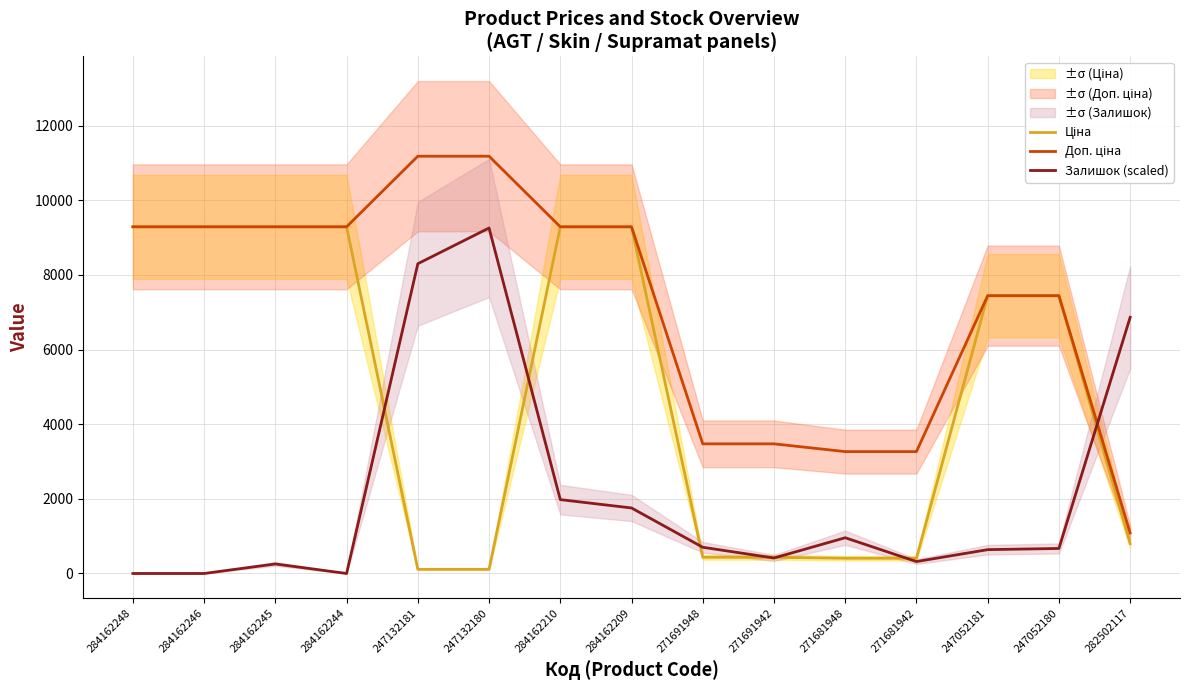

Which category has the lowest value in the Залишок (scaled) series?

284162248